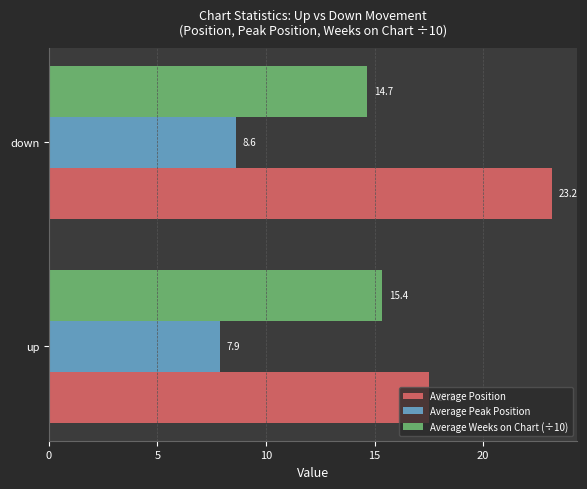

At which label is Average Position closest to 20?

up